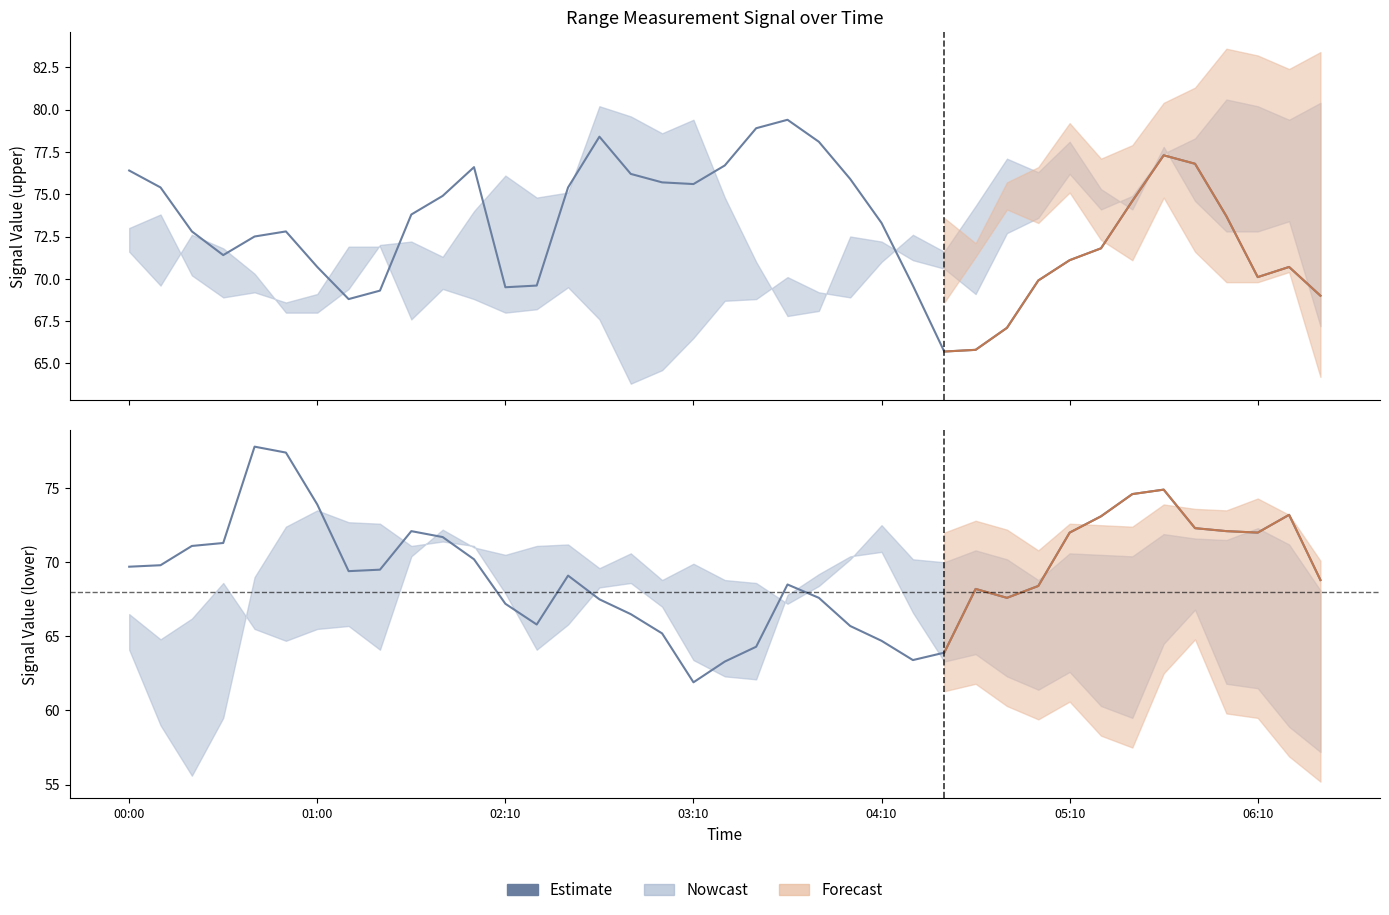

Reading right to left, extract all data points from this chart.

68.8	73.2	72.0	72.1	72.3	74.9	74.6	73.1	72.0	68.4	67.6	68.2	63.9	63.4	64.7	65.7	67.6	68.5	64.3	63.3	61.9	65.2	66.5	67.5	69.1	65.8	67.2	70.2	71.7	72.1	69.5	69.4	73.9	77.4	77.8	71.3	71.1	69.8	69.7